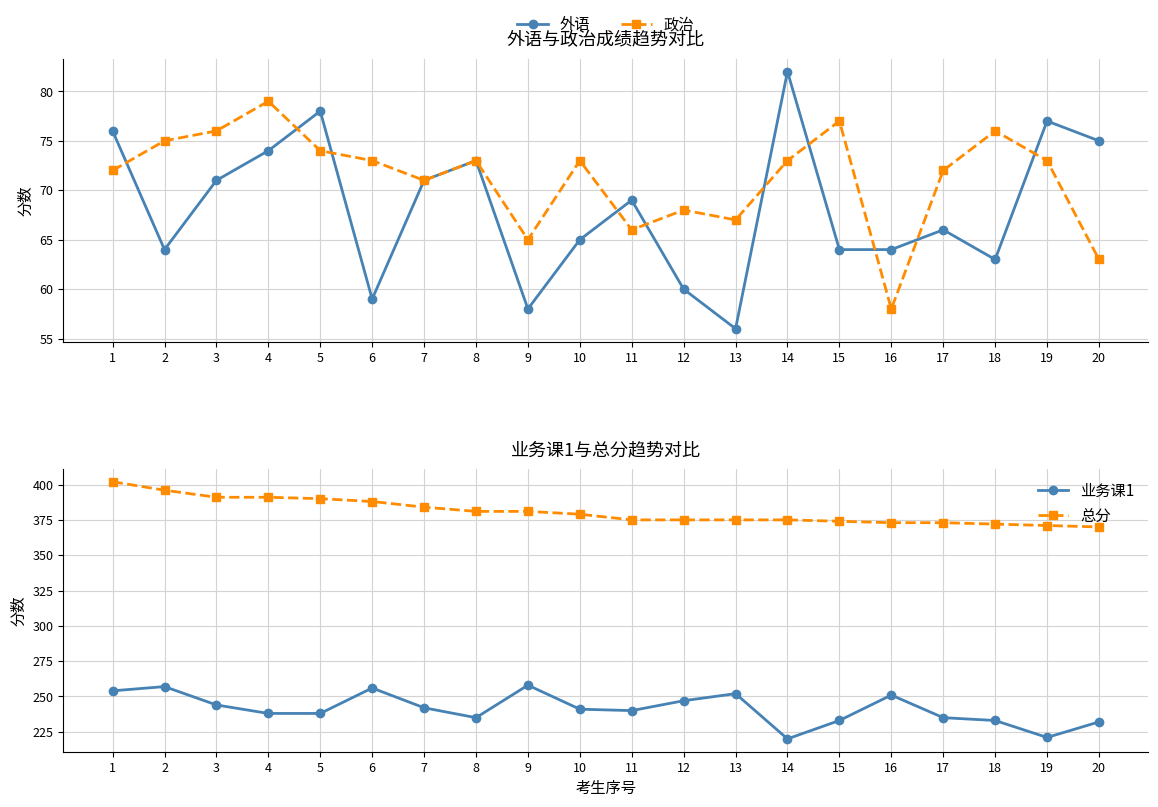

What is the difference between the 总分 values at 10 and 20?

9